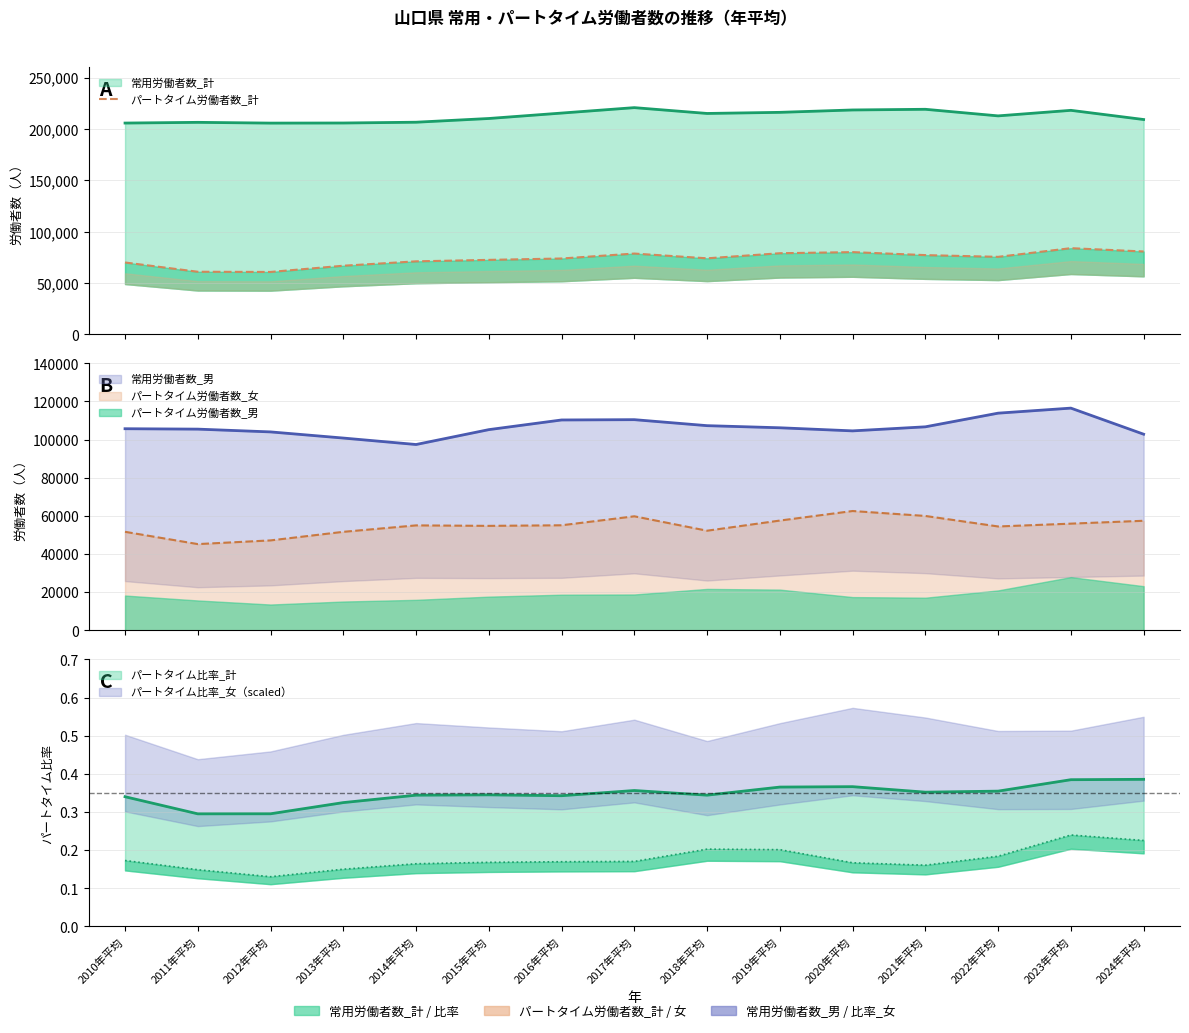

How many data points does each series have?

15